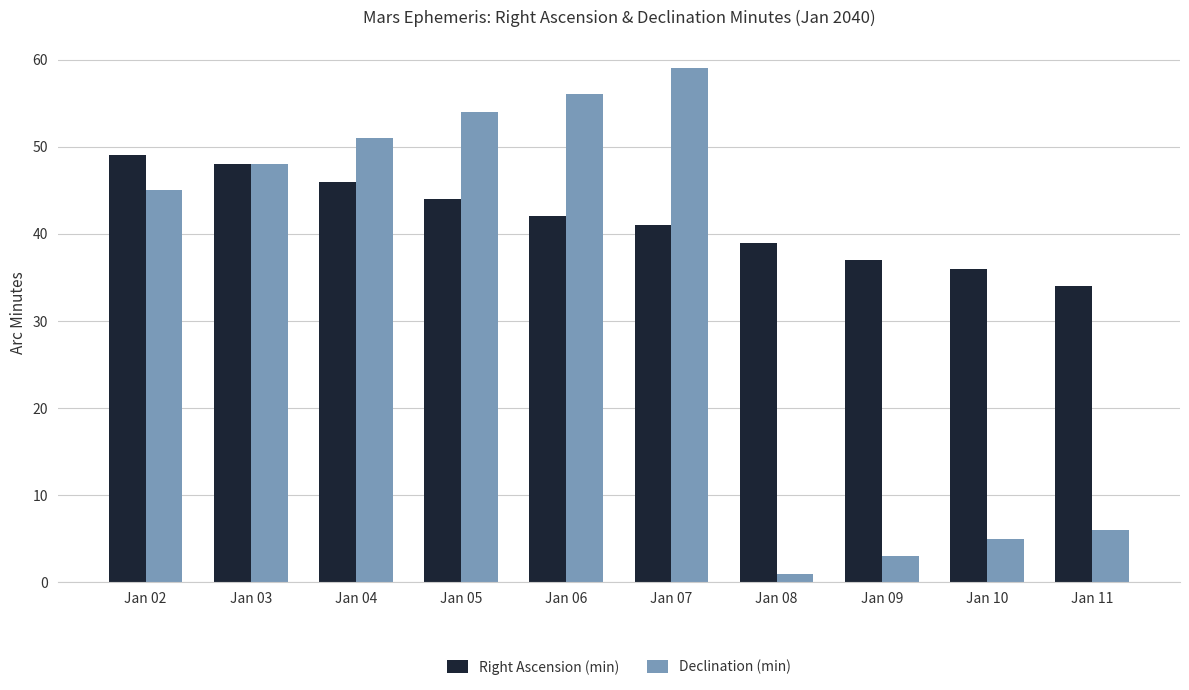

Count the number of data series in this chart.

2